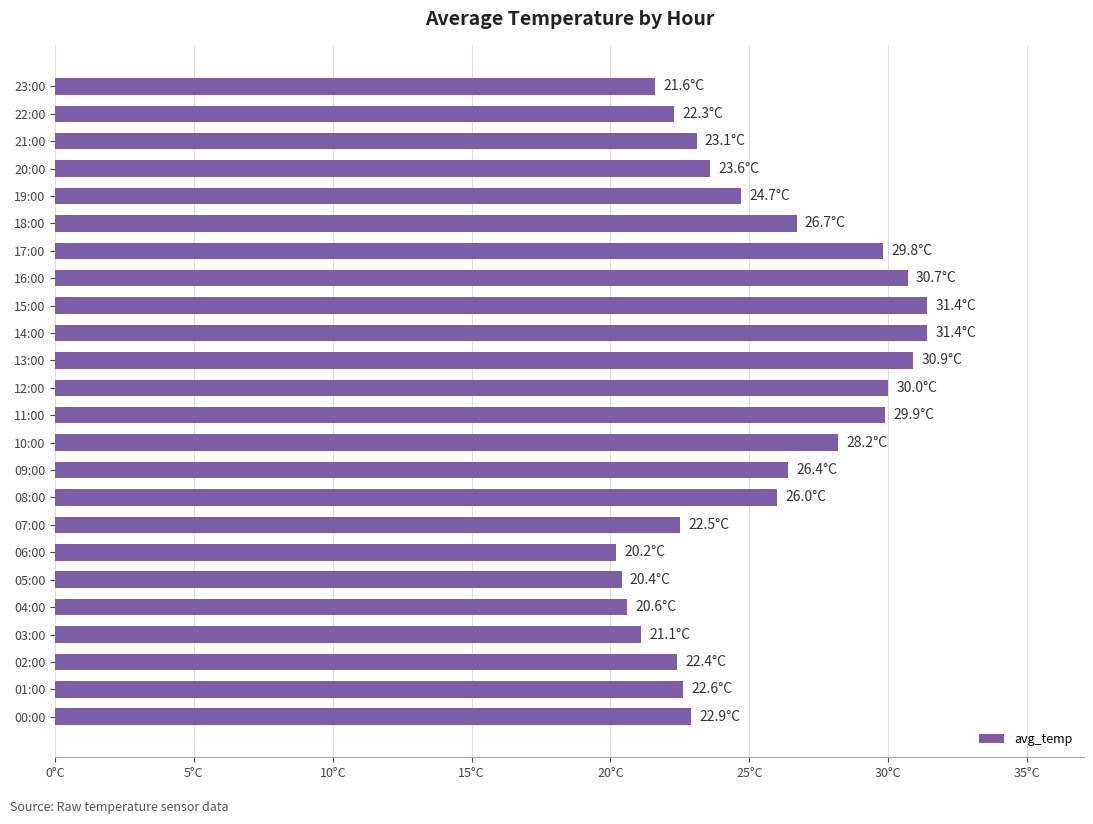

Are the bars grouped side by side (vs. stacked)?

No